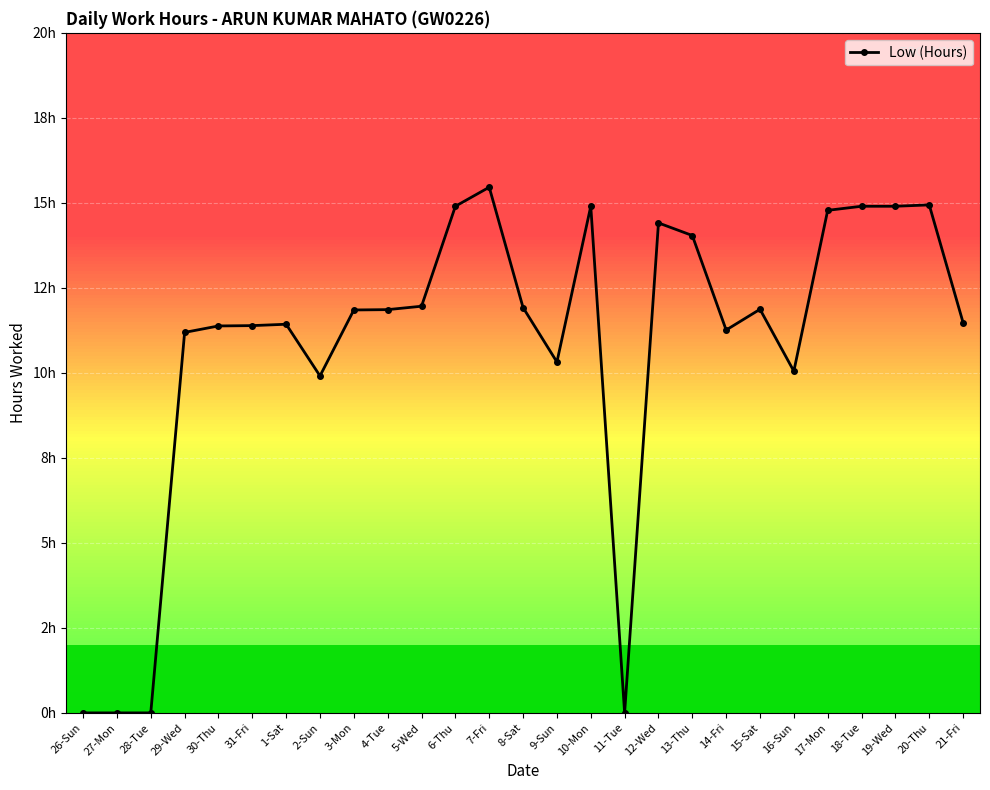

The value at 10-Mon is 14.9. True or false?

True